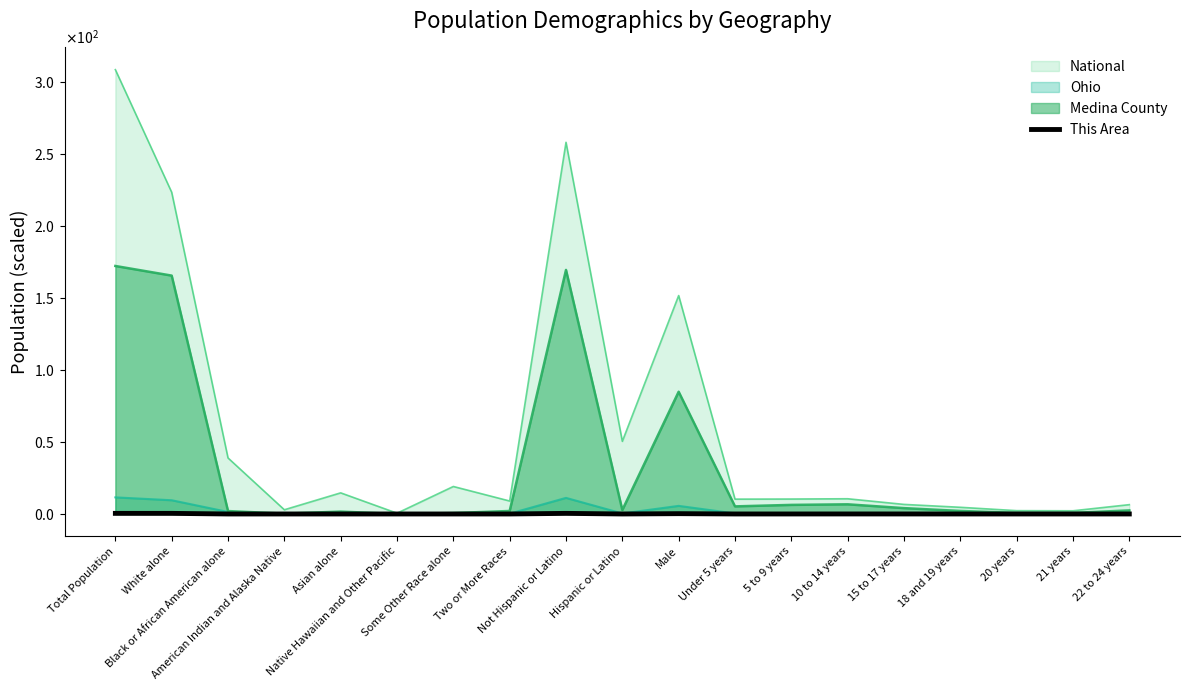

Reading left to right, what are all the values shown in this chart?

0.4	0.4	0.0	0.0	0.0	0.0	0.0	0.0	0.4	0.0	0.2	0.0	0.0	0.0	0.0	0.0	0.0	0.0	0.0